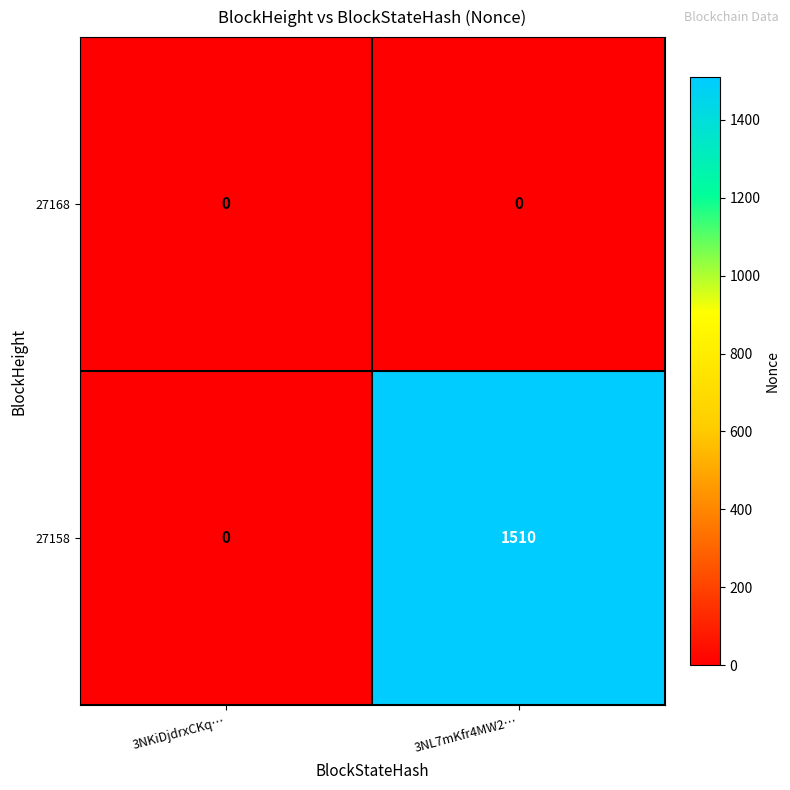

What is the highest value of the 27158 series?

1510